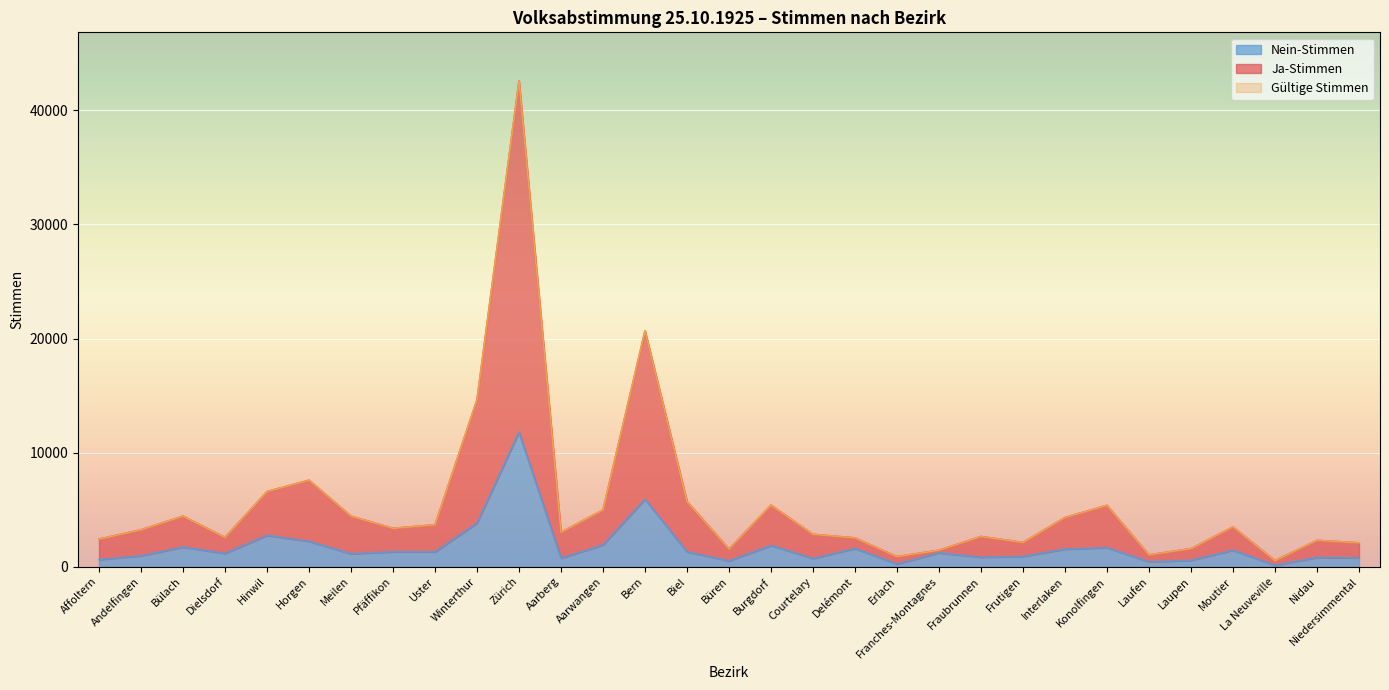

How many categories are shown in the chart?

31